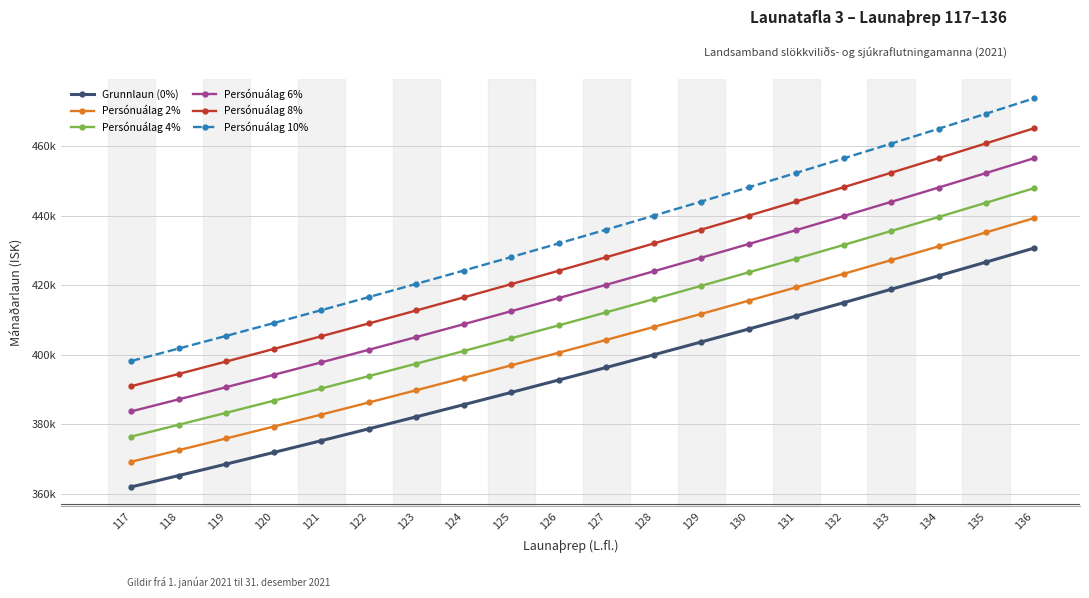

True or false: Persónuálag 4% and Persónuálag 2% cross at least once.

False